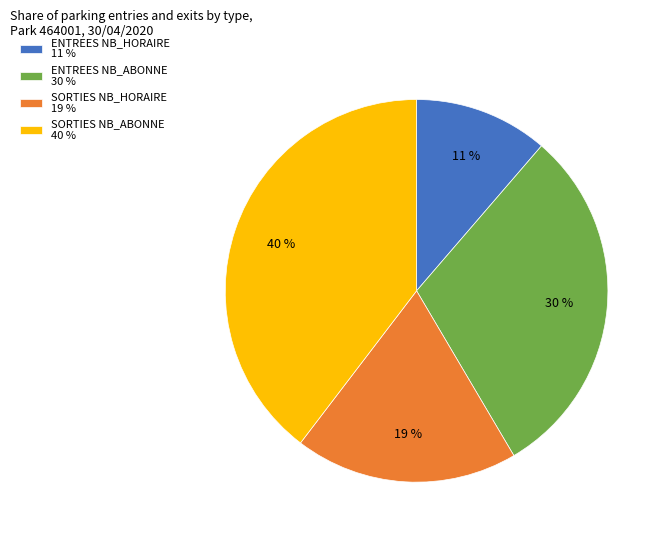

Between SORTIES NB_ABONNE 40 % and ENTREES NB_ABONNE 30 %, which is larger?

SORTIES NB_ABONNE 40 %